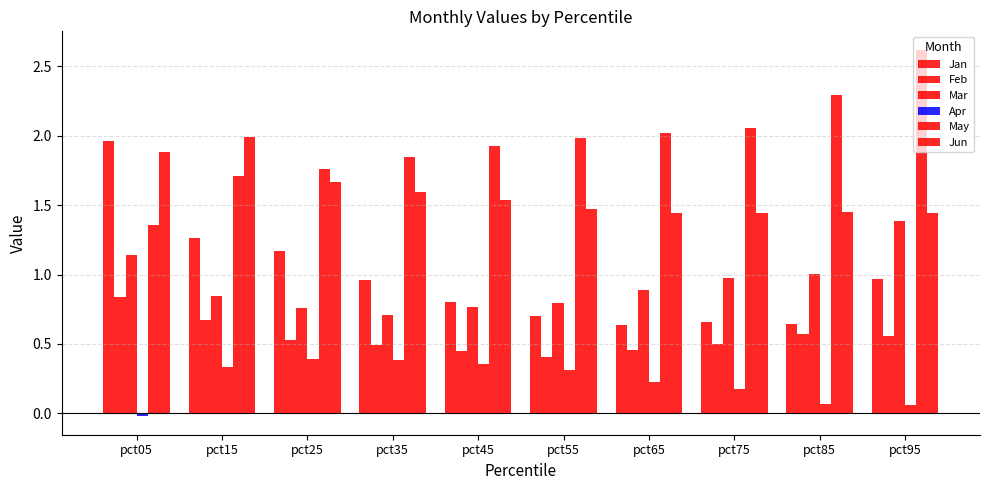

Rank the categories by Feb value from highest to lowest.

pct05, pct15, pct85, pct95, pct25, pct75, pct35, pct65, pct45, pct55